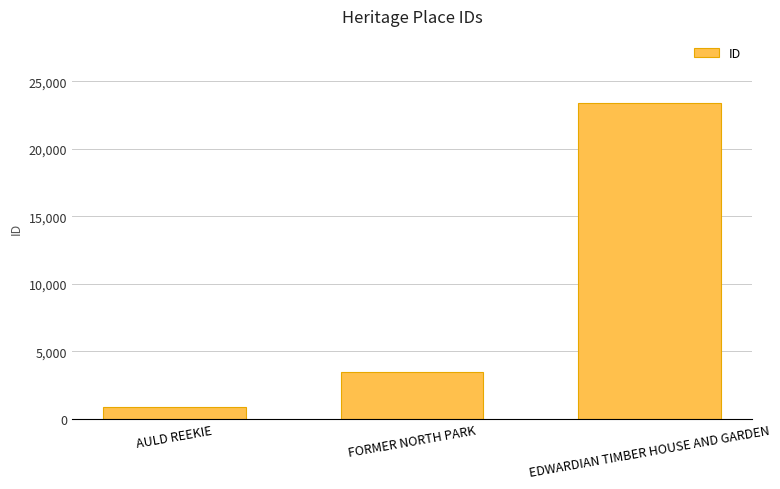

What is the label of the 3rd bar from the left?

EDWARDIAN TIMBER HOUSE AND GARDEN